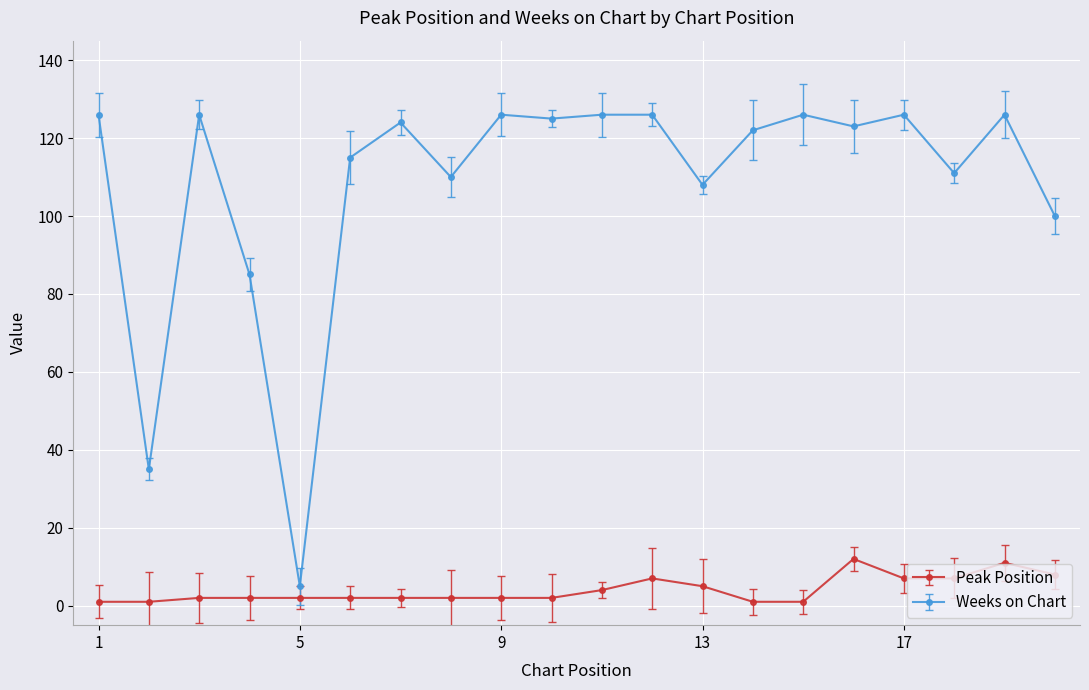

True or false: Peak Position and Weeks on Chart cross at least once.

False